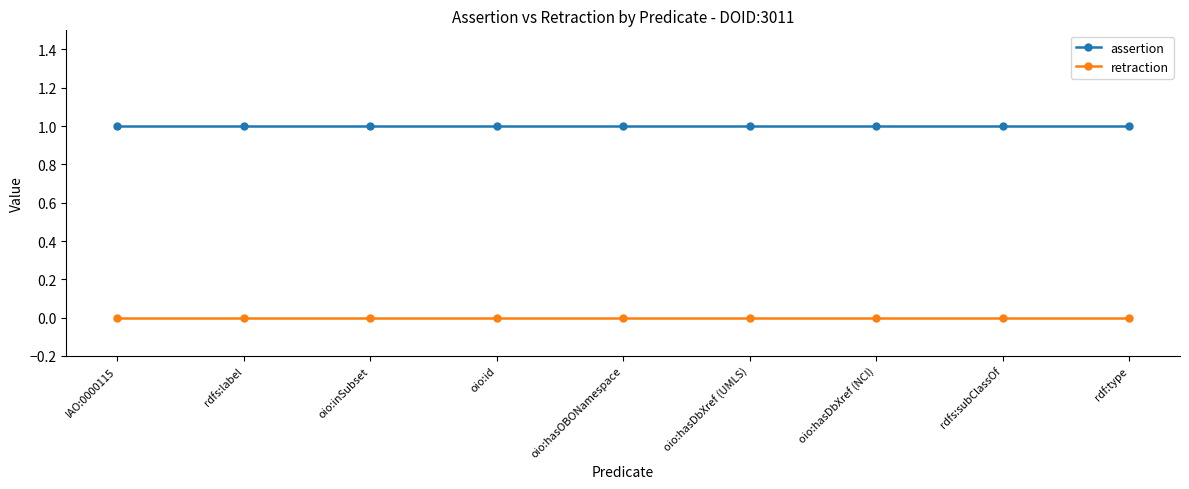

What is the sum of the assertion values at rdf:type and IAO:0000115?

2